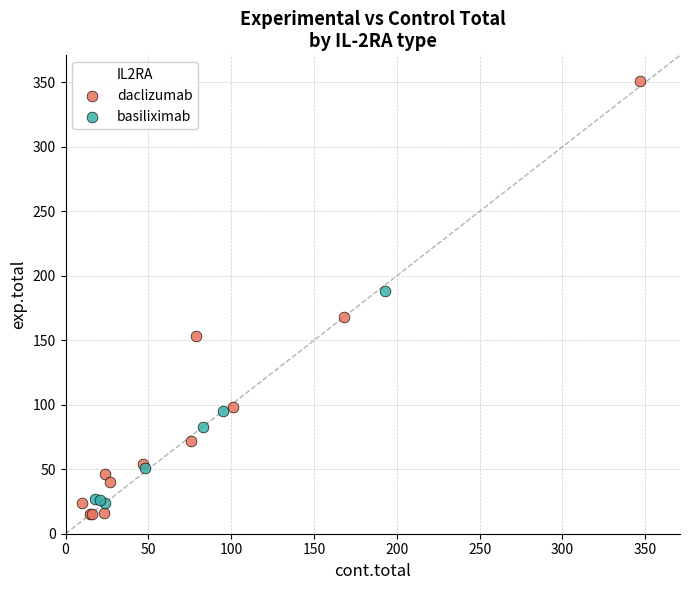

Which series contains the highest Y value?

daclizumab